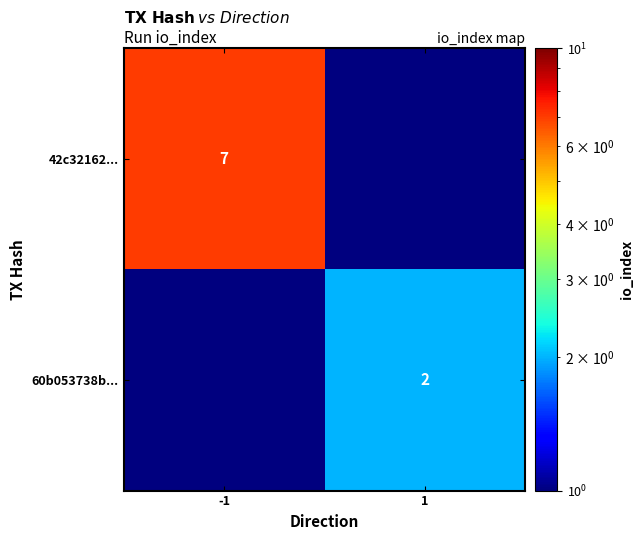

The 42c32162... series shows 7.0 at -1. True or false?

True